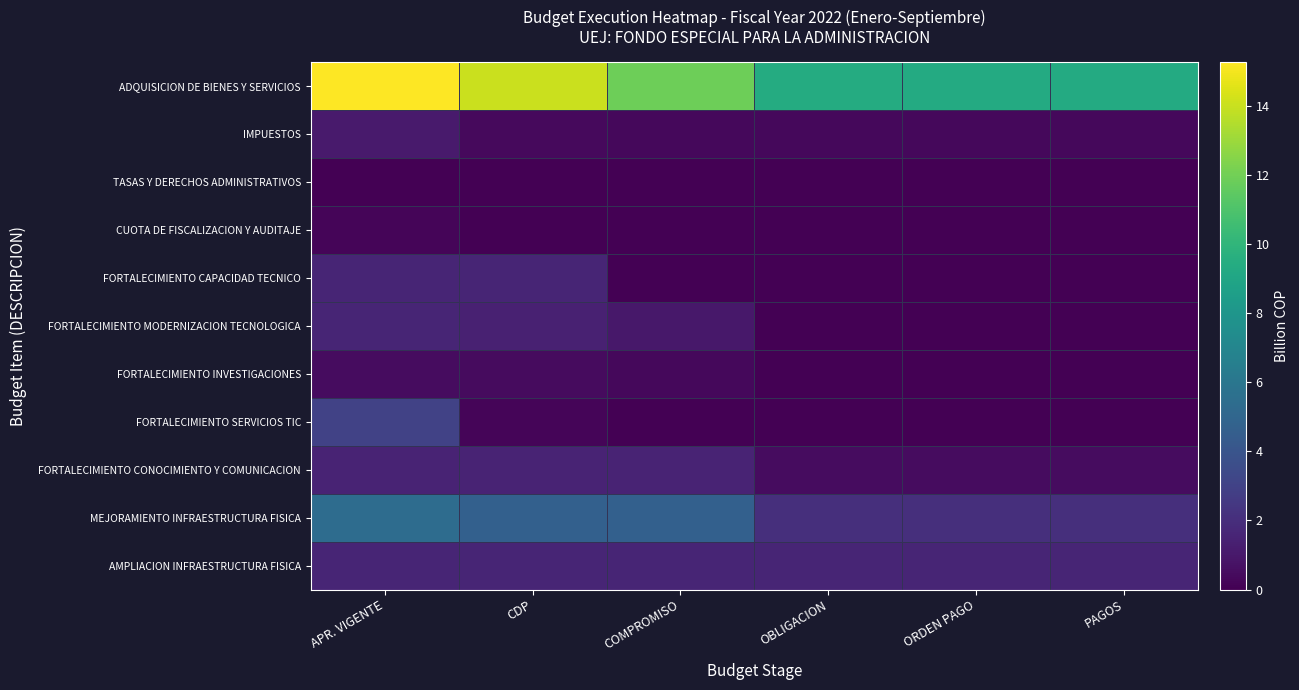

What is the difference between the highest and lowest values at OBLIGACION?

9.4